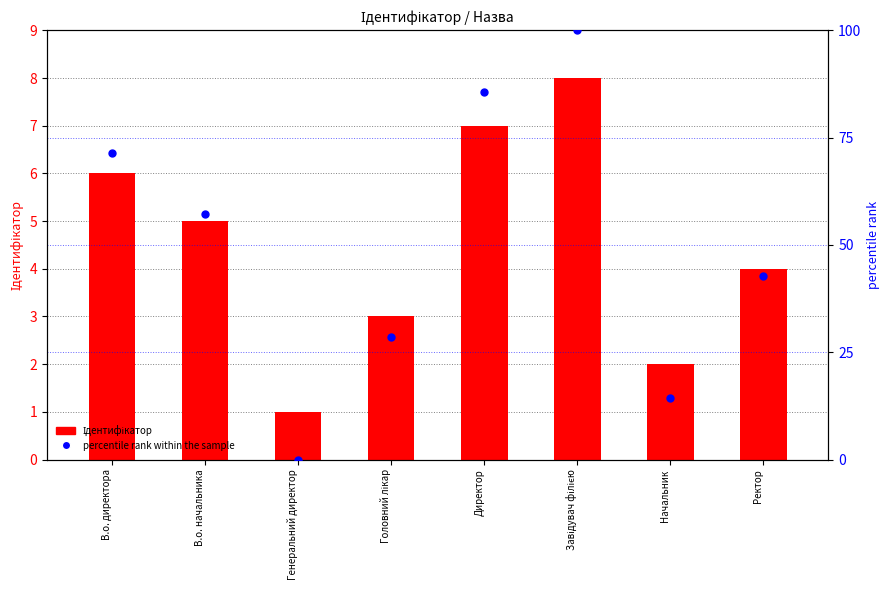

Which series has the largest Y range (max minus min)?

percentile rank within the sample